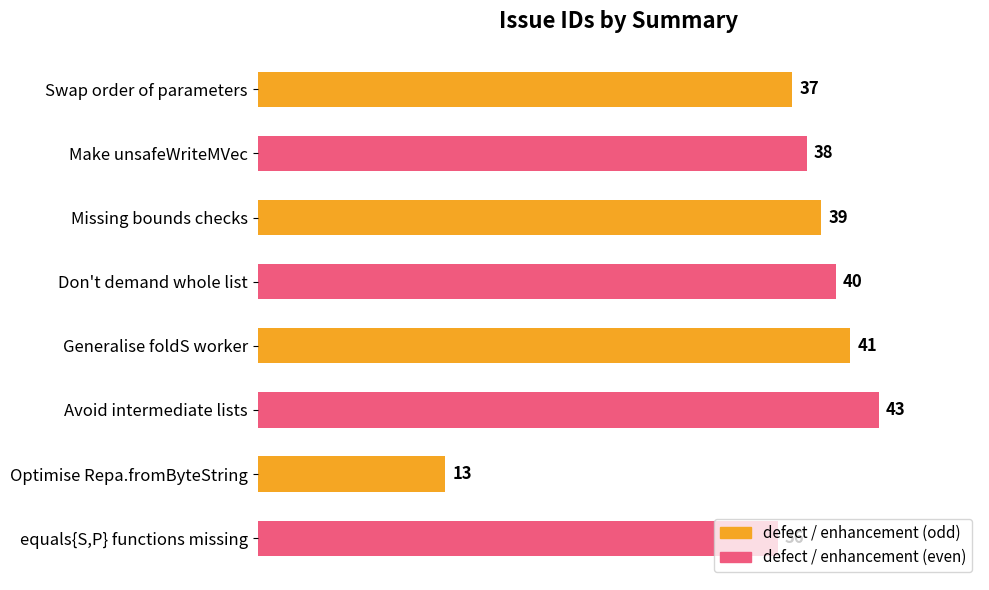

Does the chart contain stacked bars?

No